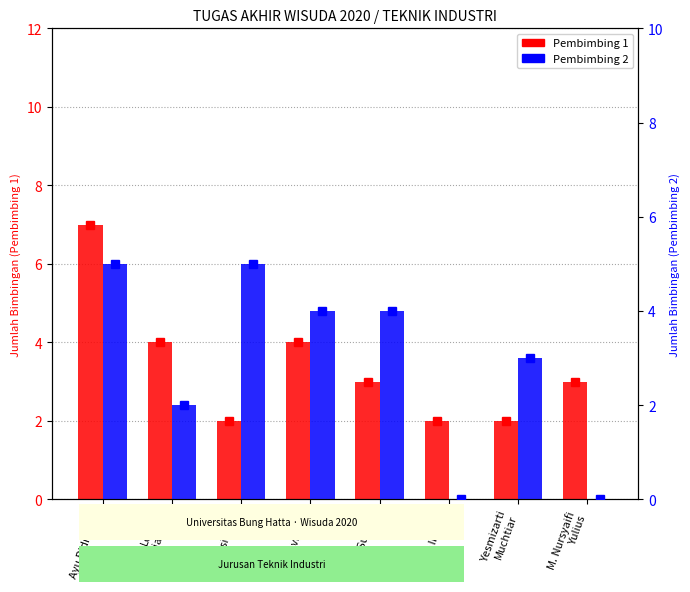

What is the spread (max minus min) of values at Yesmizarti
Muchtiar?

1